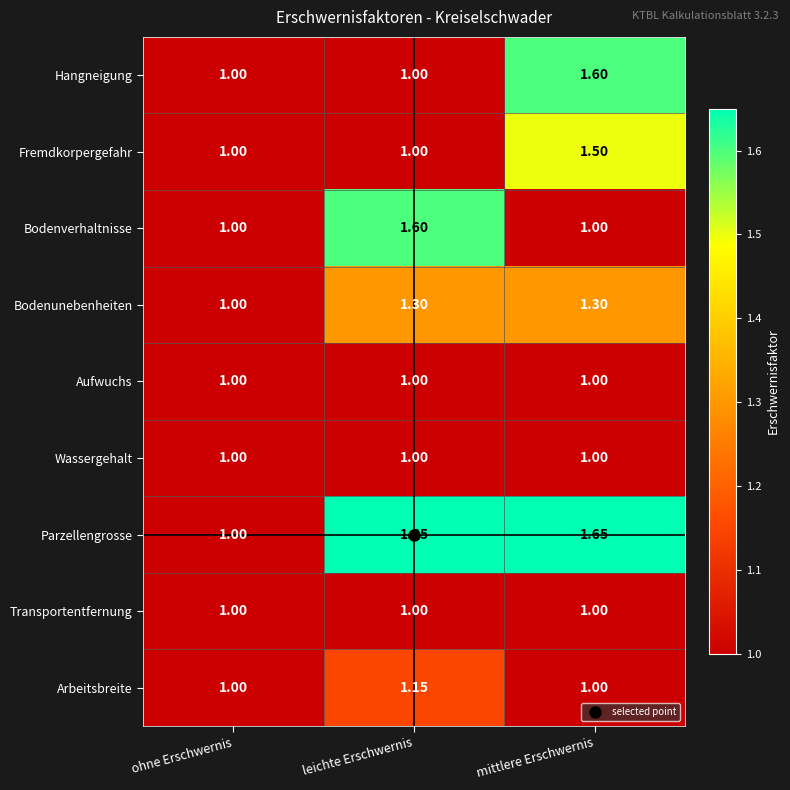

Which series has the largest total across all categories?

Parzellengrosse